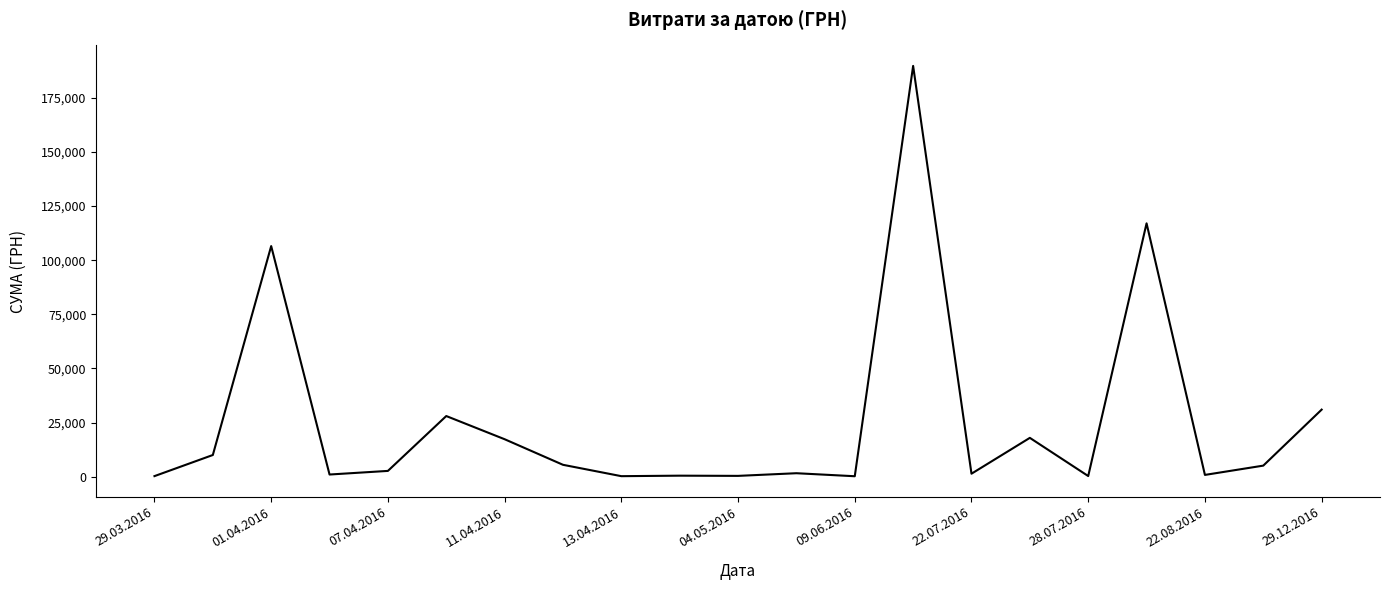

What is the sum of all values?

537996.9